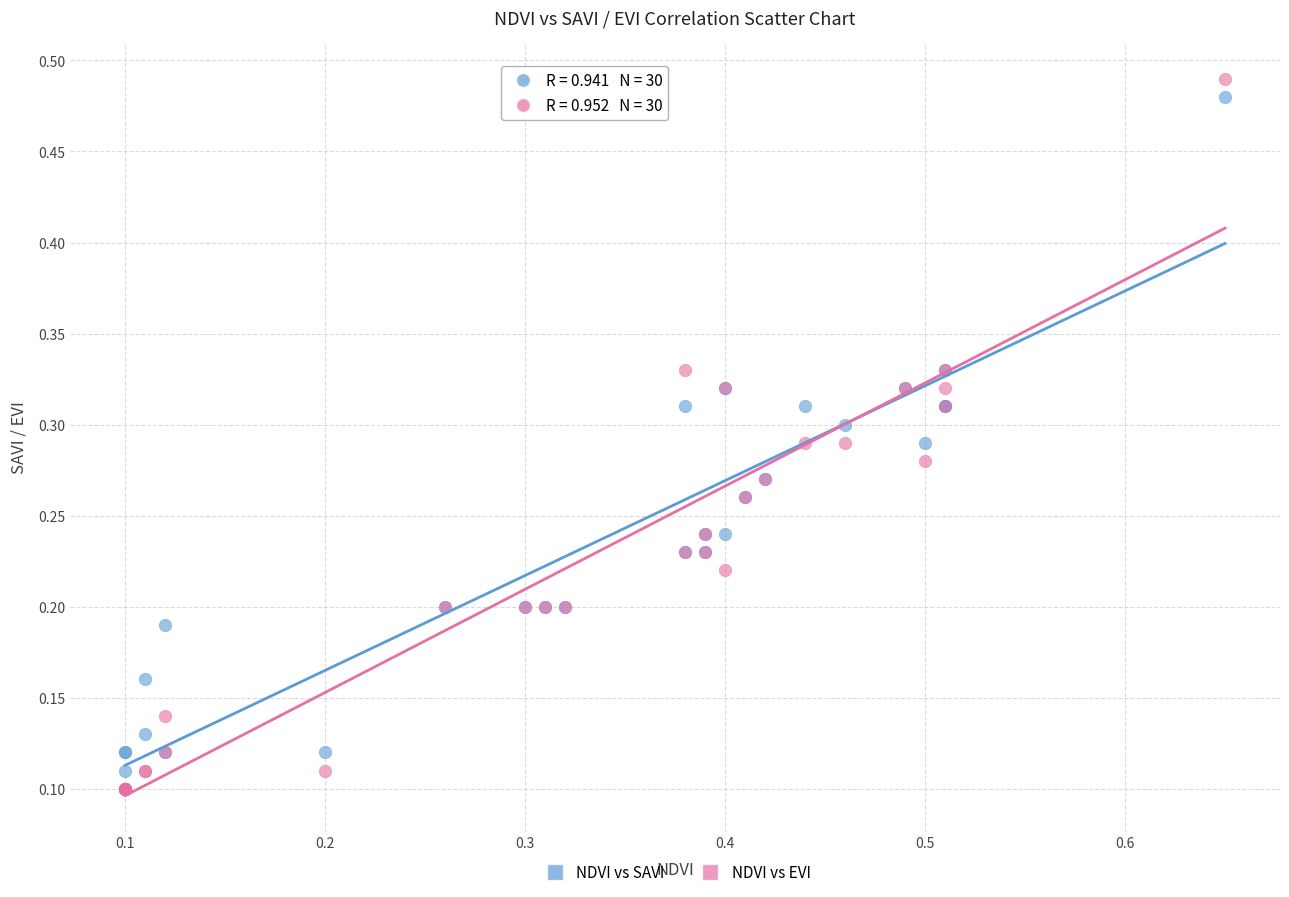

Which series has the largest Y range (max minus min)?

NDVI vs EVI